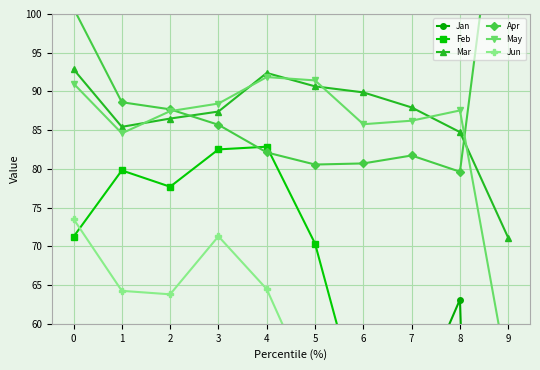

What is the value of the May point at the 4th from the left?

88.4